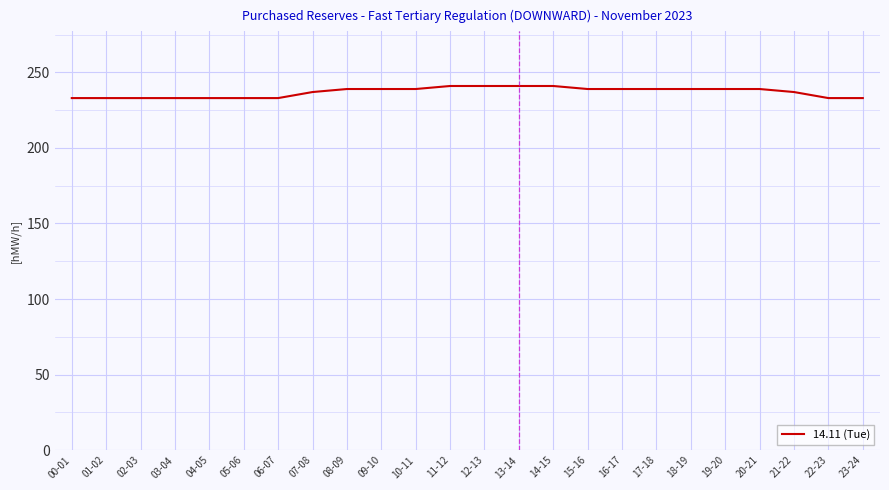

What position from the left is 21-22?

22